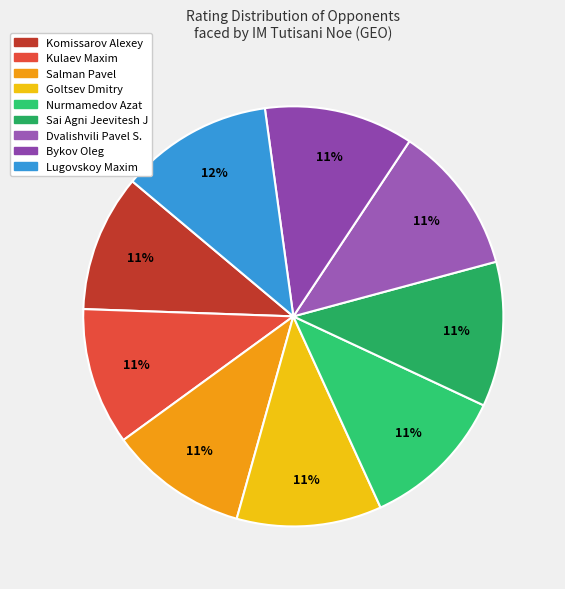

Combined, do Sai Agni Jeevitesh J and Goltsev Dmitry account for over 50%?

No